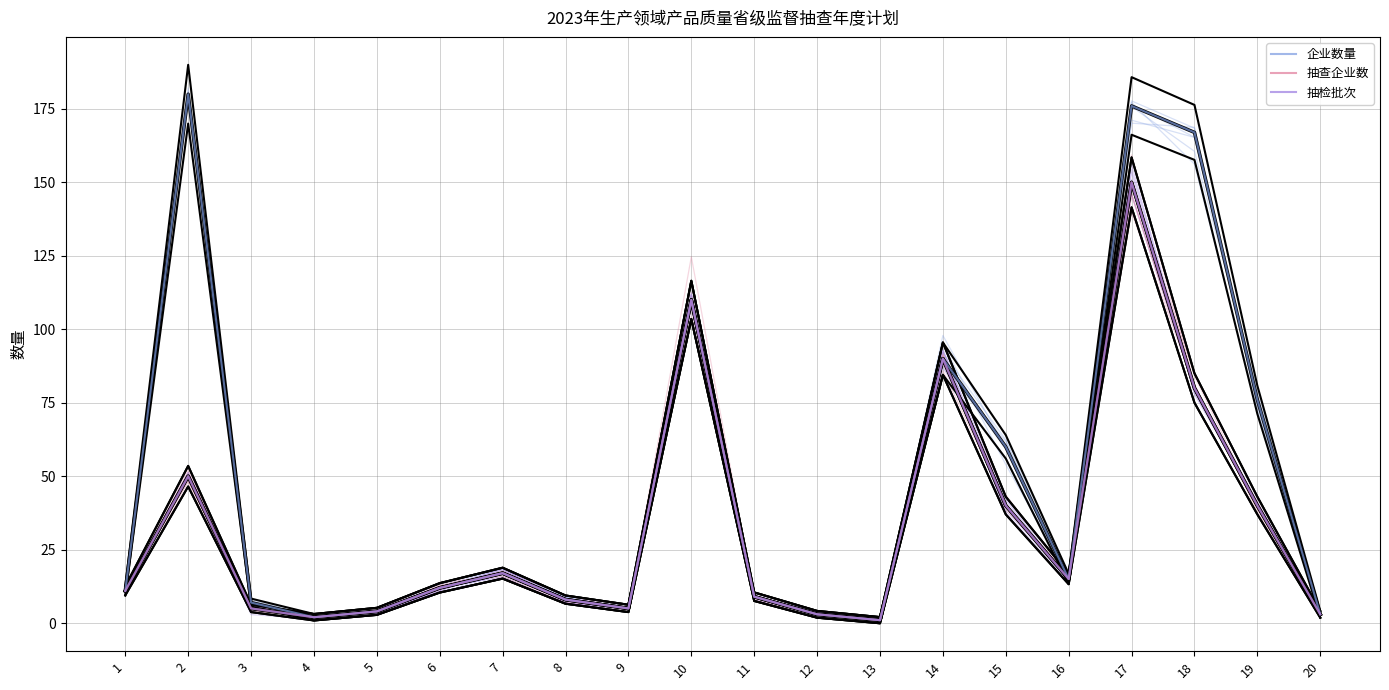

Rank the series at 1 from highest to lowest value.

企业数量, 抽查企业数, 抽检批次